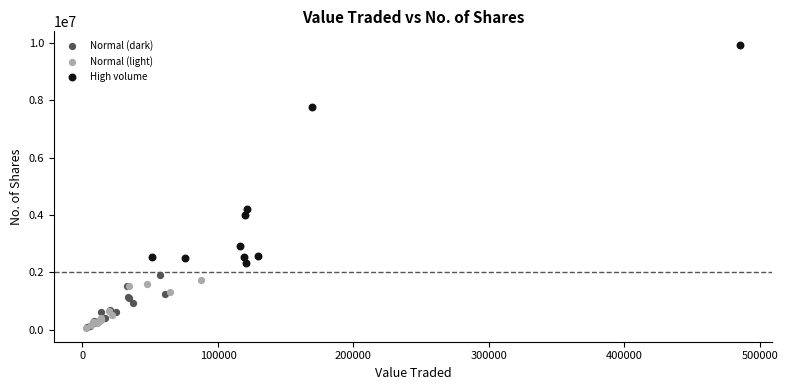

What are all the series names shown in the legend?

Normal (dark), Normal (light), High volume